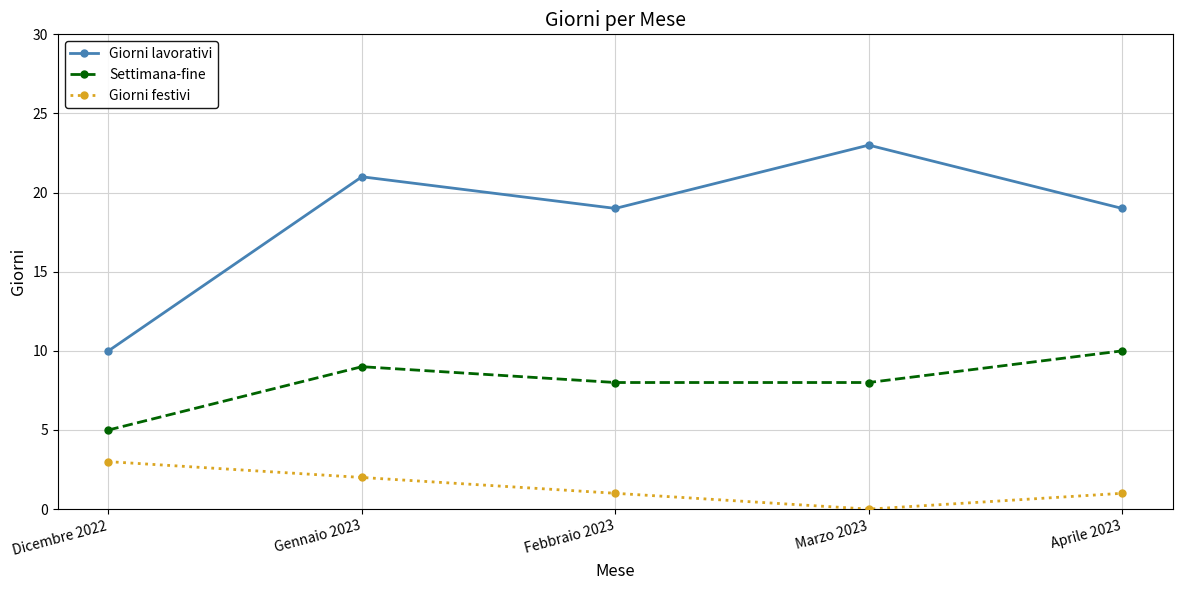

In Giorni festivi, how many points are lower than both neighbors (excluding endpoints)?

1